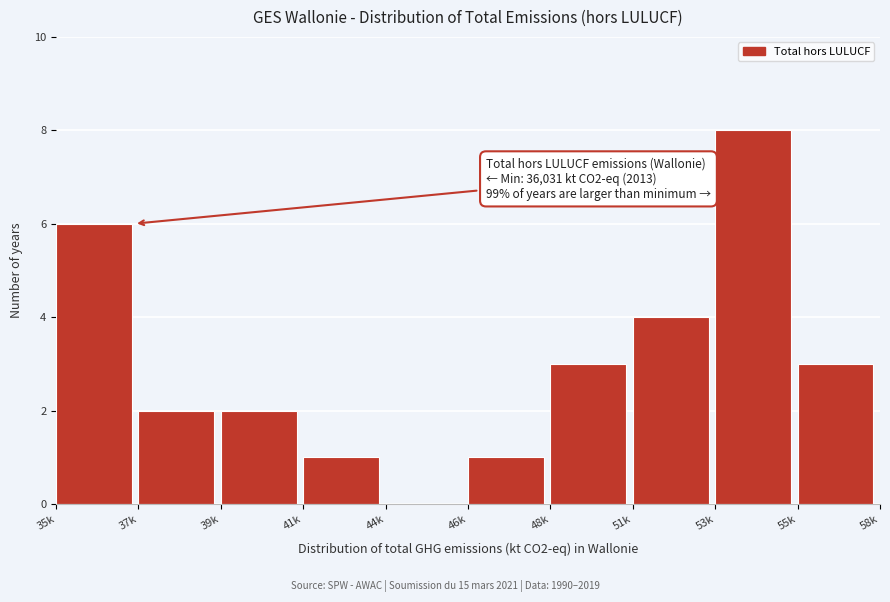

The value at 37k is 3. True or false?

False